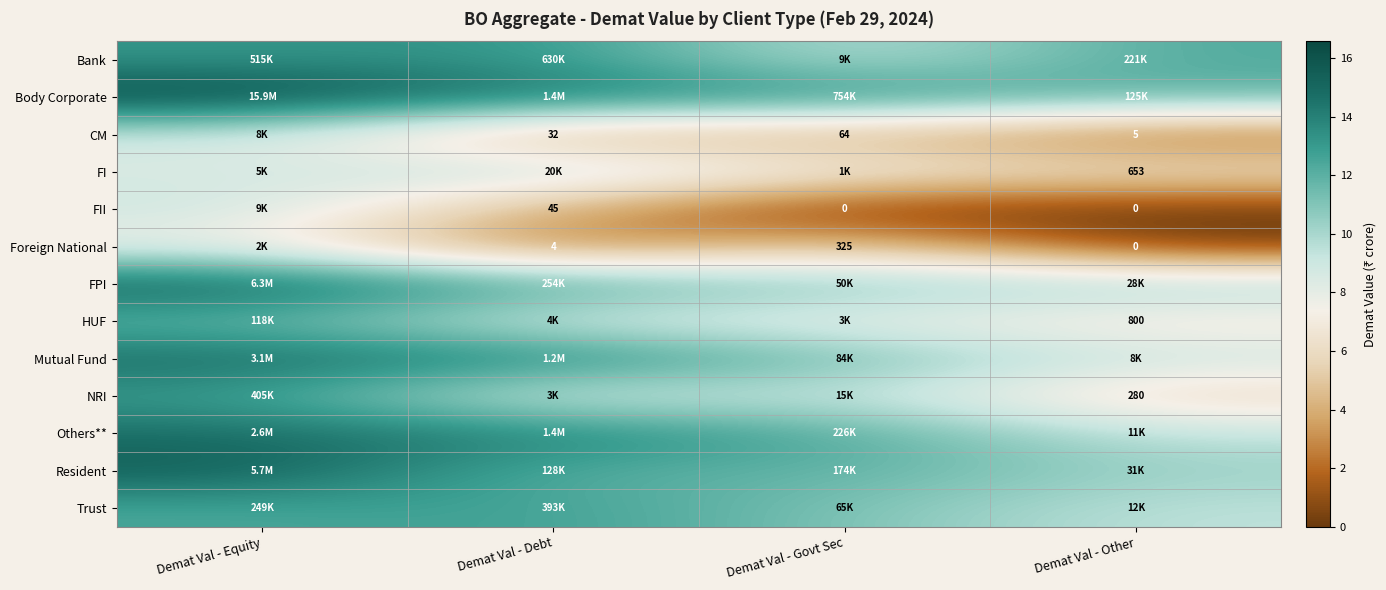

How many series are shown in this chart?

13